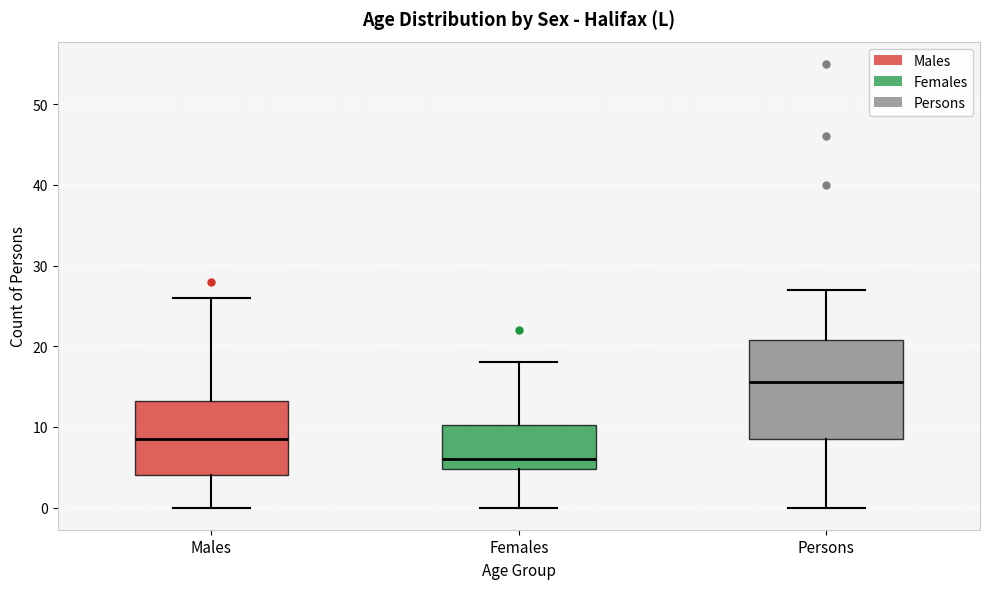

Which box has the lowest median line?

Females